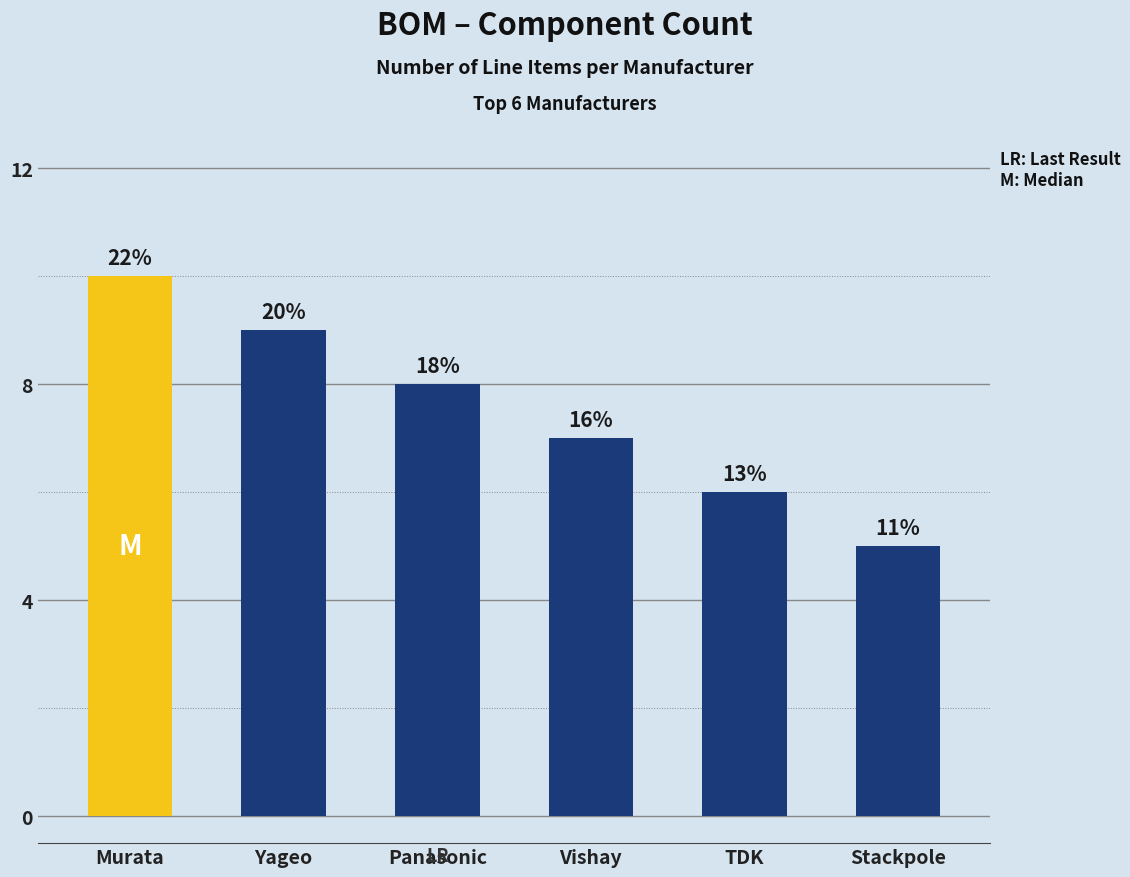

Rank the categories by value from highest to lowest.

Murata, Yageo, Panasonic, Vishay, TDK, Stackpole